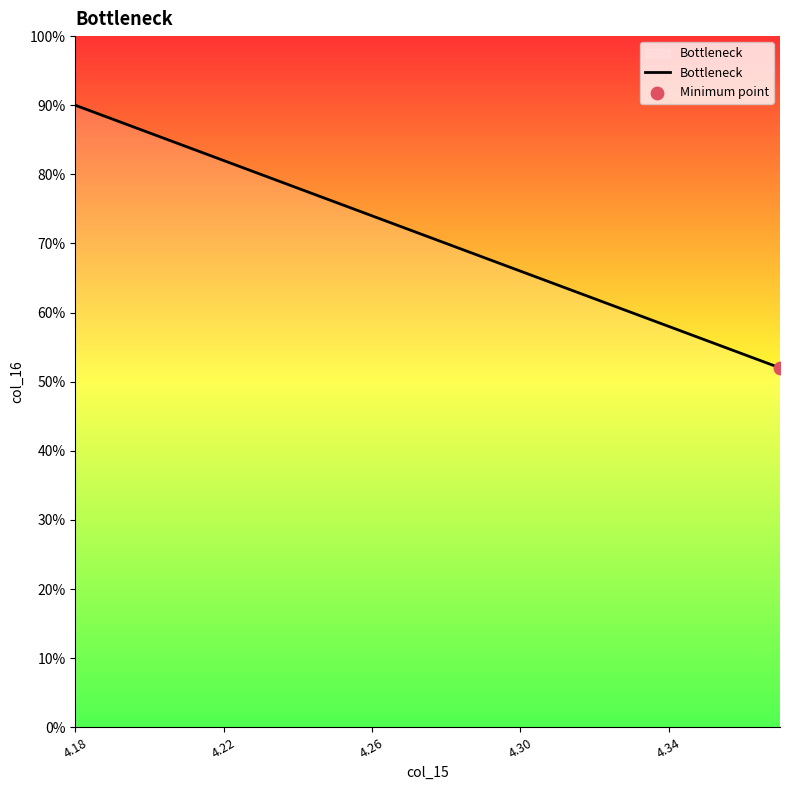

Is this an area chart (filled region under the line)?

Yes